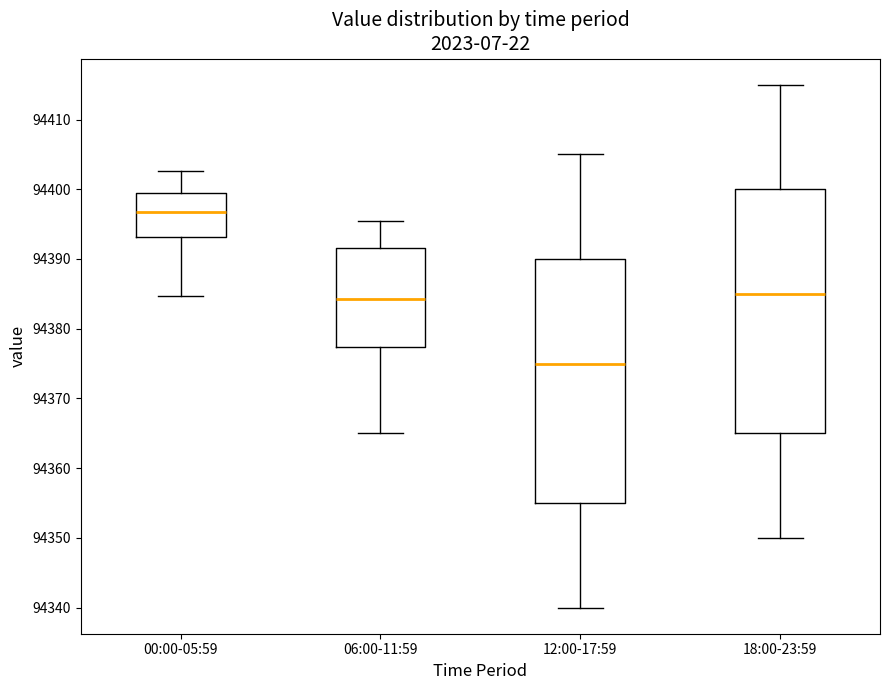

Where does the upper whisker of the box for 06:00-11:59 end on the y-axis? The values are not printed on the chart, so give them approximately, as read against the axis.

94396